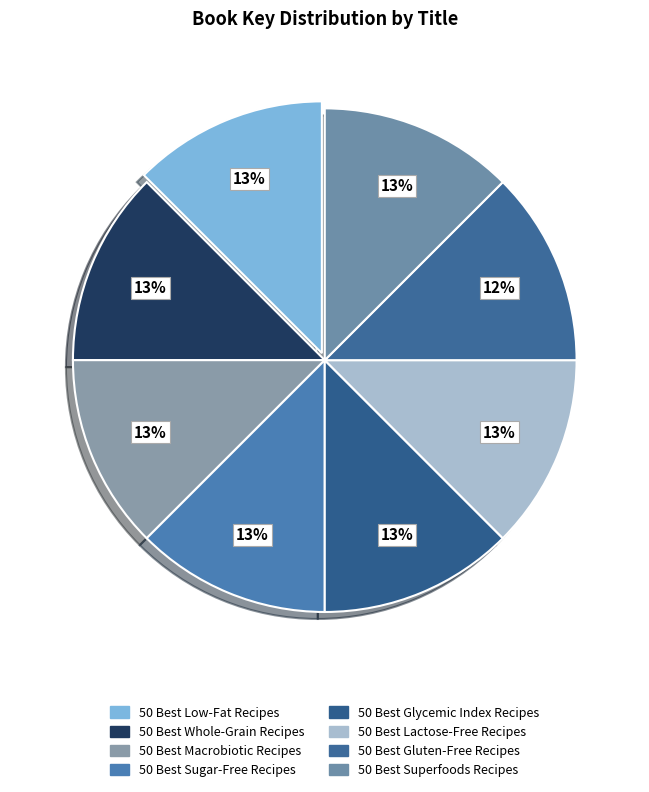

Which has a higher value, 50 Best Low-Fat Recipes or 50 Best Lactose-Free Recipes?

50 Best Low-Fat Recipes